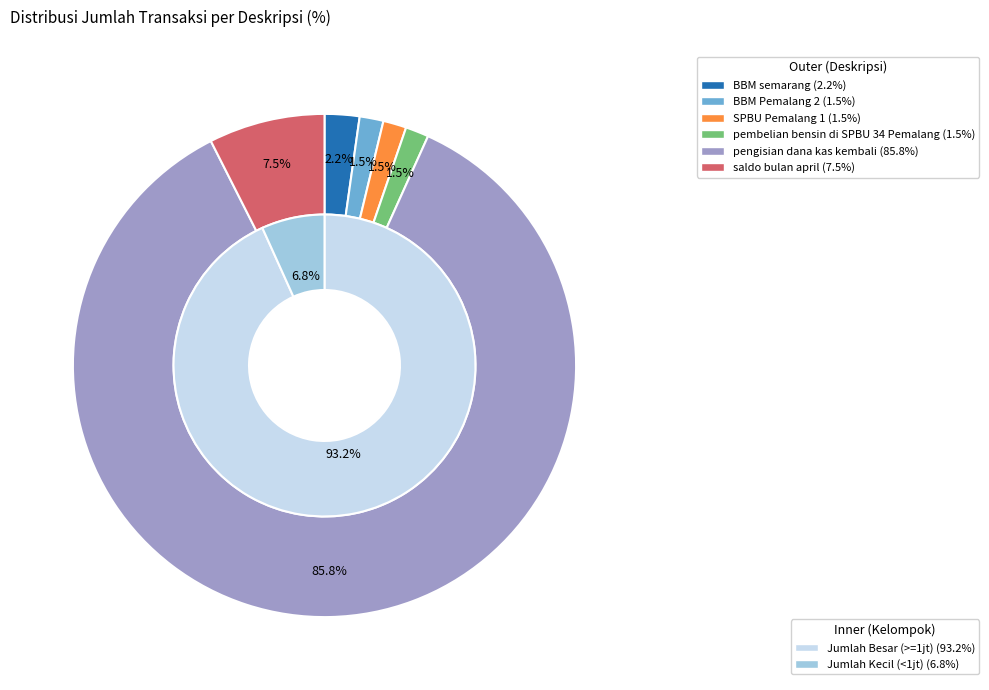

How much of the chart is everything except pembelian bensin di SPBU 34 Pemalang?

98.5%